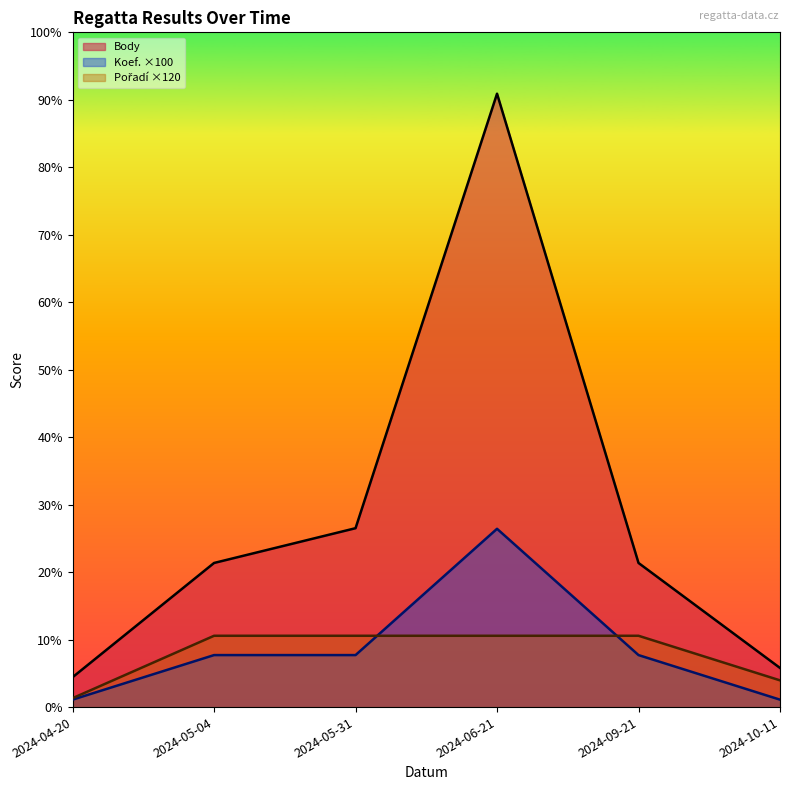

What position from the right is 2024-05-04?

5